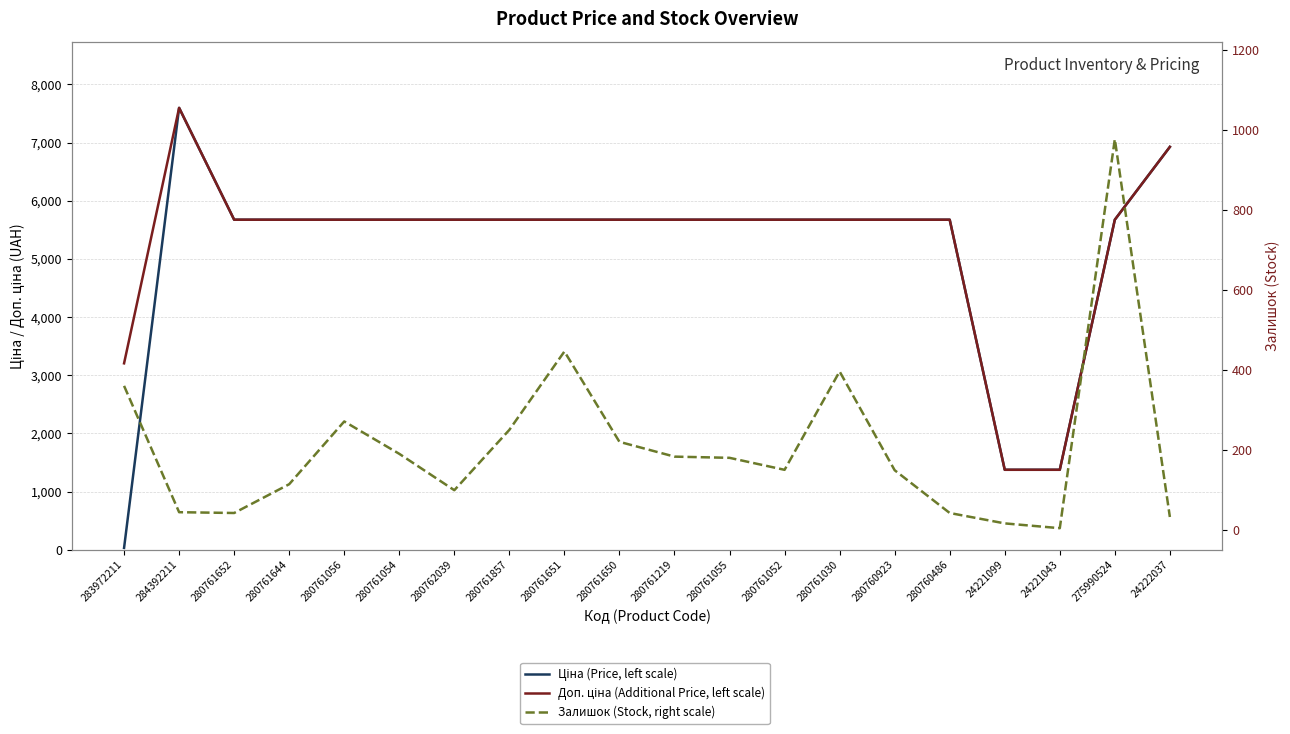

How many values in the Залишок (Stock, right scale) series are below 180?

10